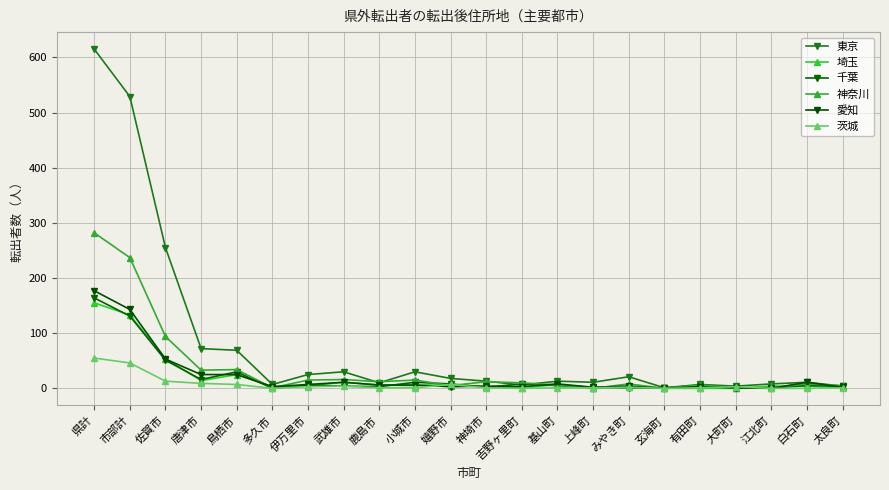

What is the label of the 17th point from the left?

玄海町